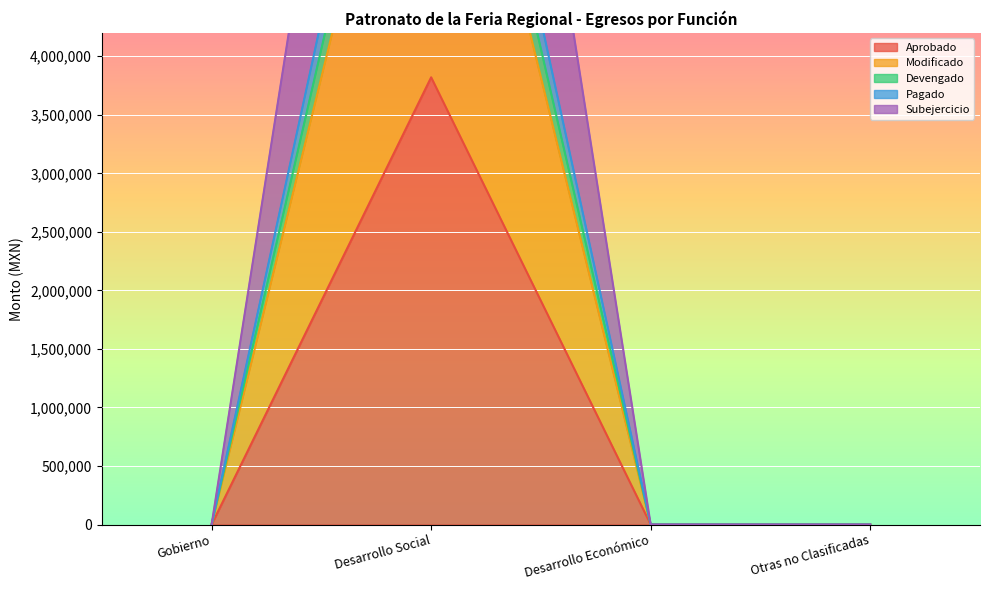

Which has a higher value, Gobierno or Otras no Clasificadas?

Gobierno